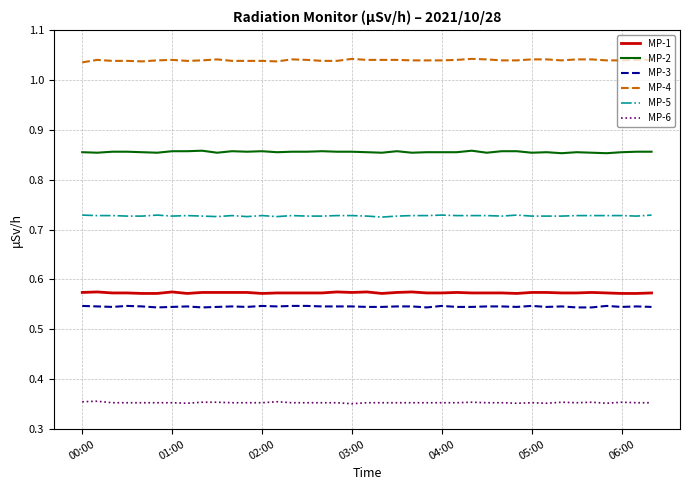

True or false: MP-4 and MP-6 intersect in this chart.

False